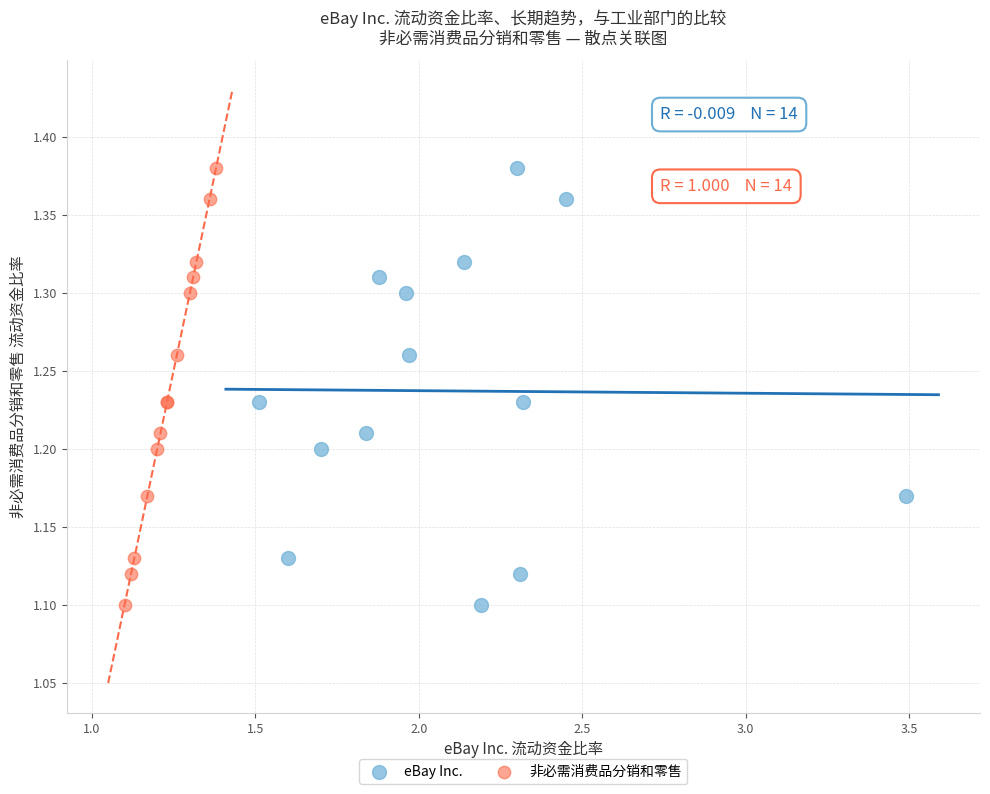

What are all the series names shown in the legend?

eBay Inc., 非必需消费品分销和零售